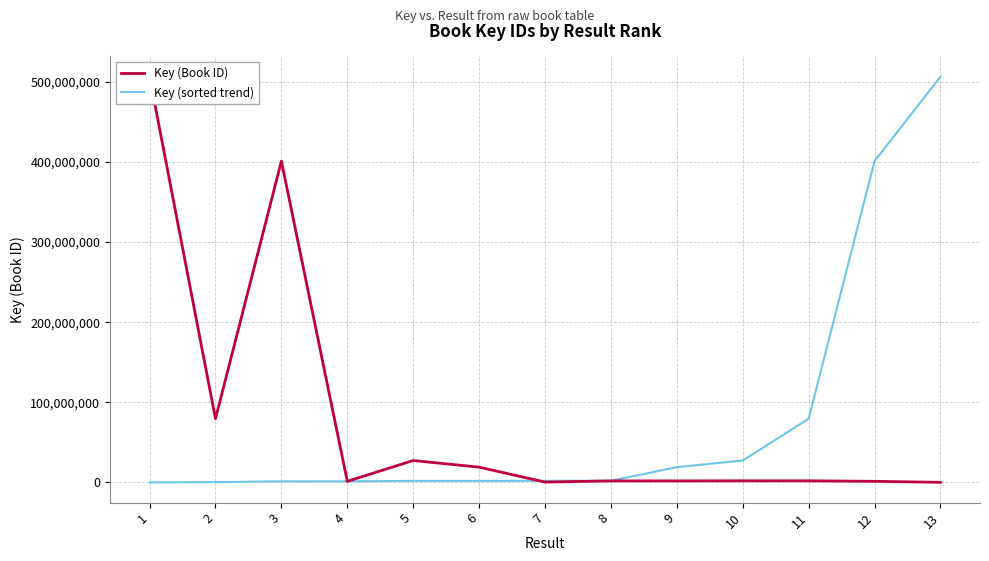

The value of Key (Book ID) at 6 is 18969265. True or false?

True